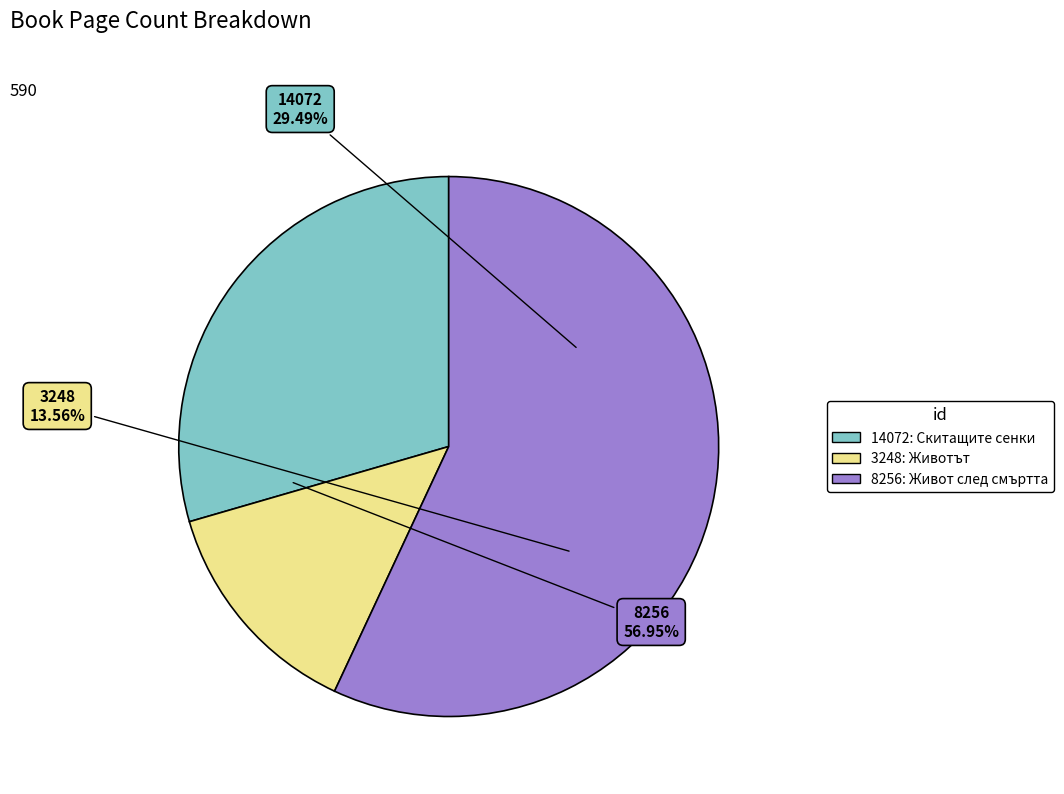

How many slices are in this pie chart?

3